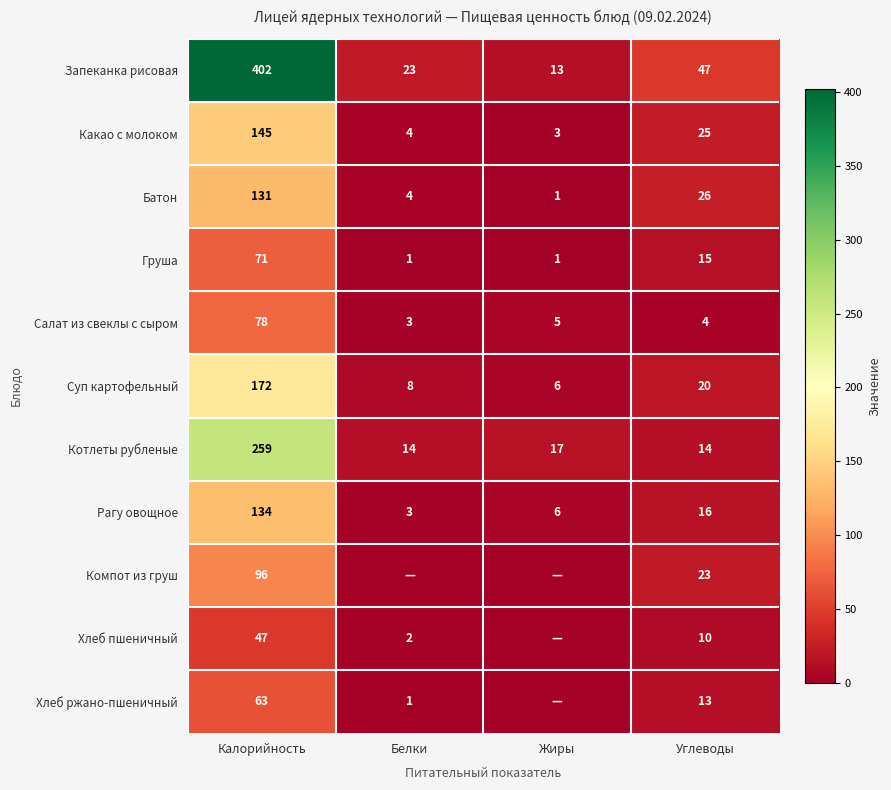

What is the difference between the maximum and minimum values in the Какао с молоком series?

142